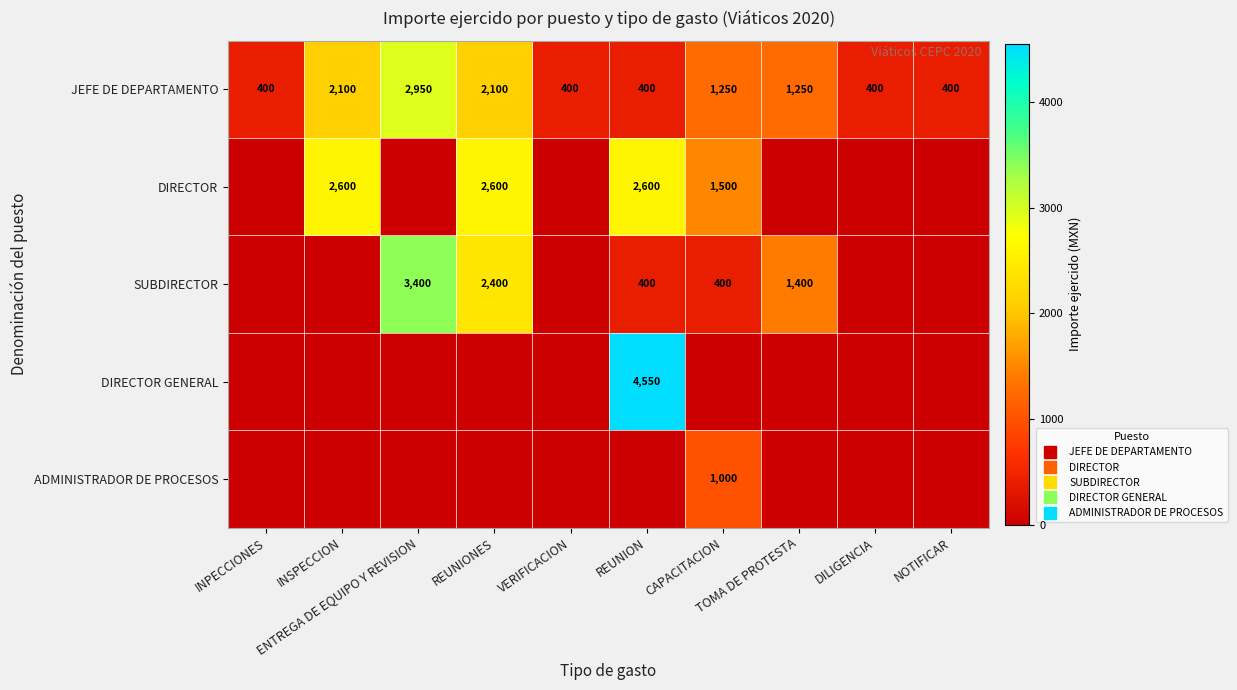

Which series has the largest total across all categories?

JEFE DE DEPARTAMENTO